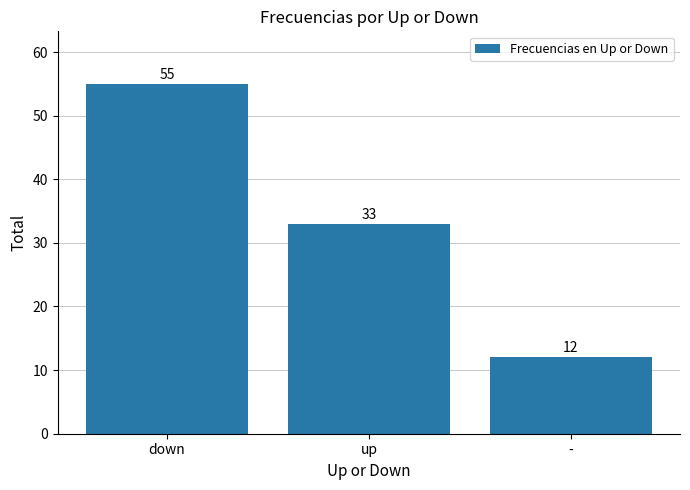

Read the value at down.

55